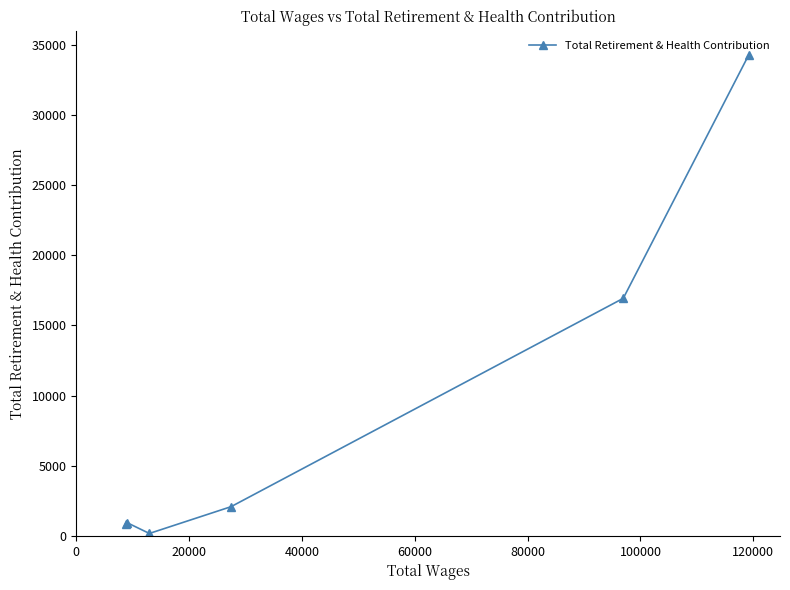

What is the difference between the maximum and second lowest values?

33445